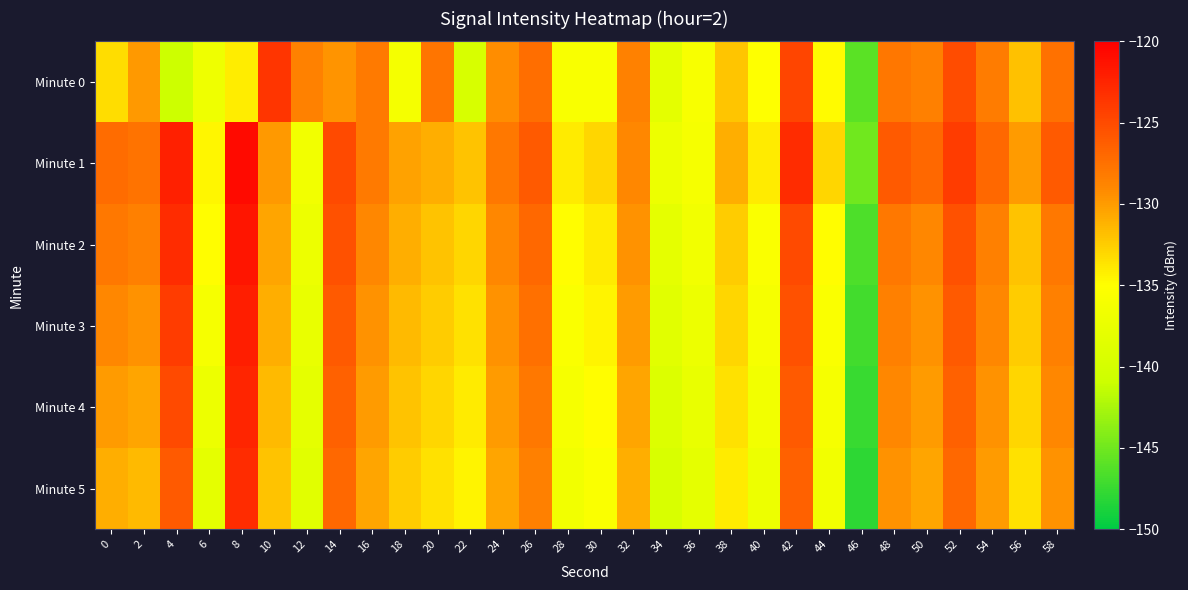

Between 44 and 32, which is larger?

32